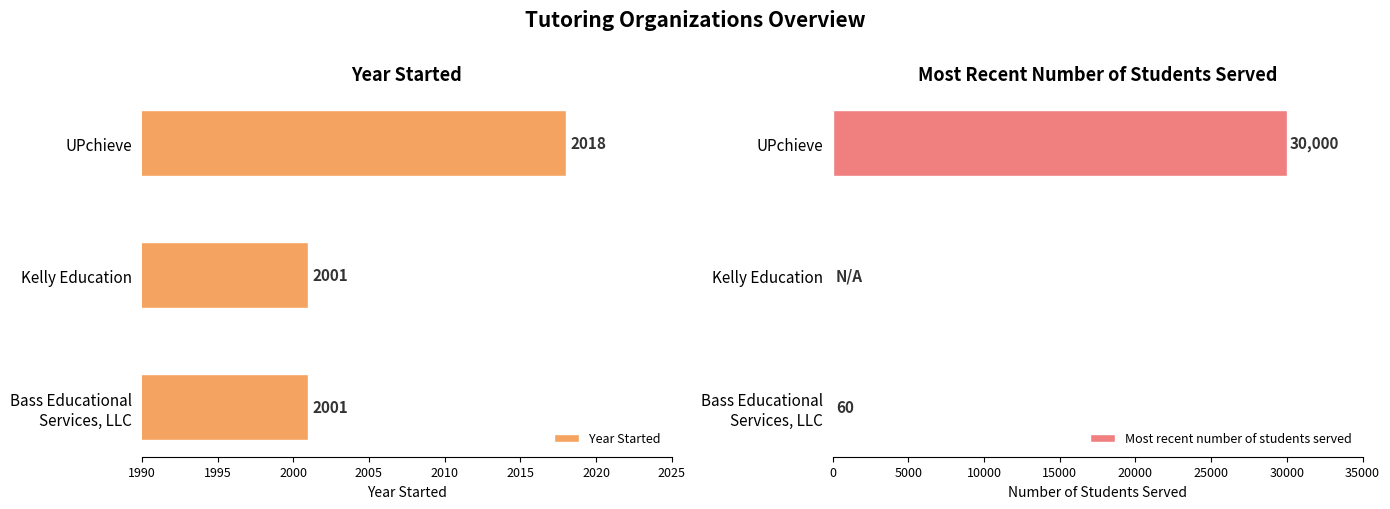

How many bars are there in total?

6